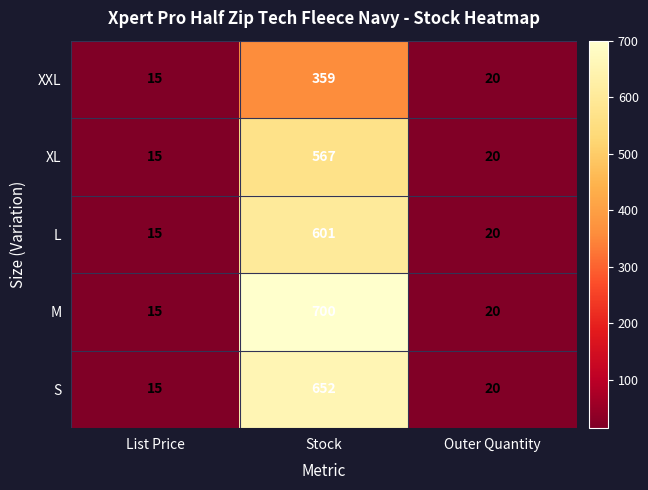

What is the smallest value displayed?

15